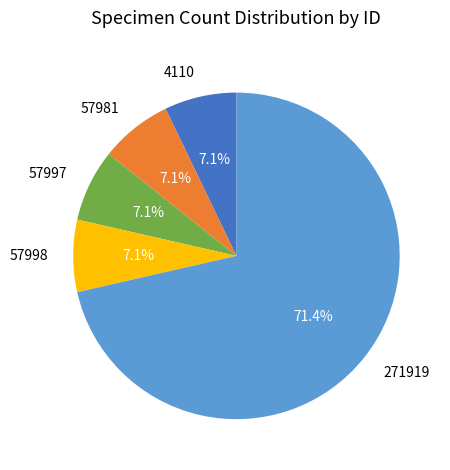

Do 271919 and 57997 together represent more than half of the pie?

Yes